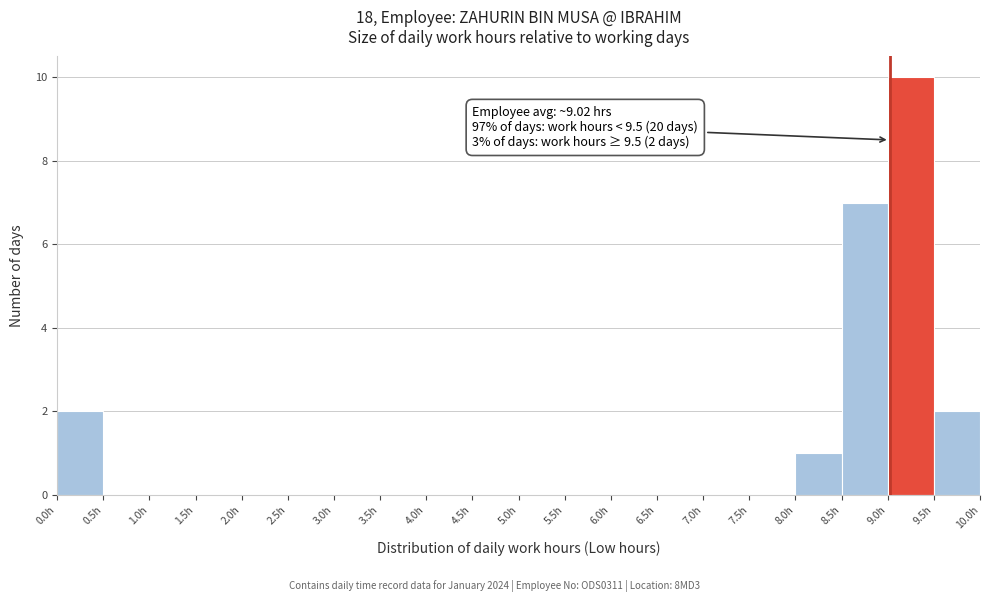

Which range on the x-axis has the tallest bar?

9.0 to 9.5